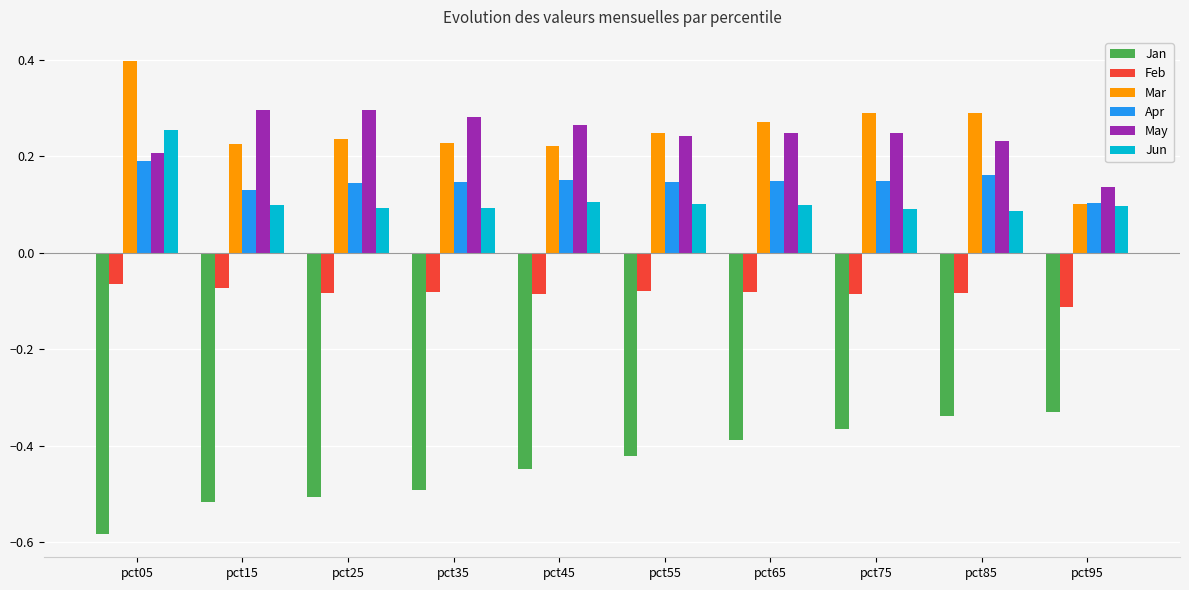

True or false: Apr has a value of 0.3 at pct05.

False